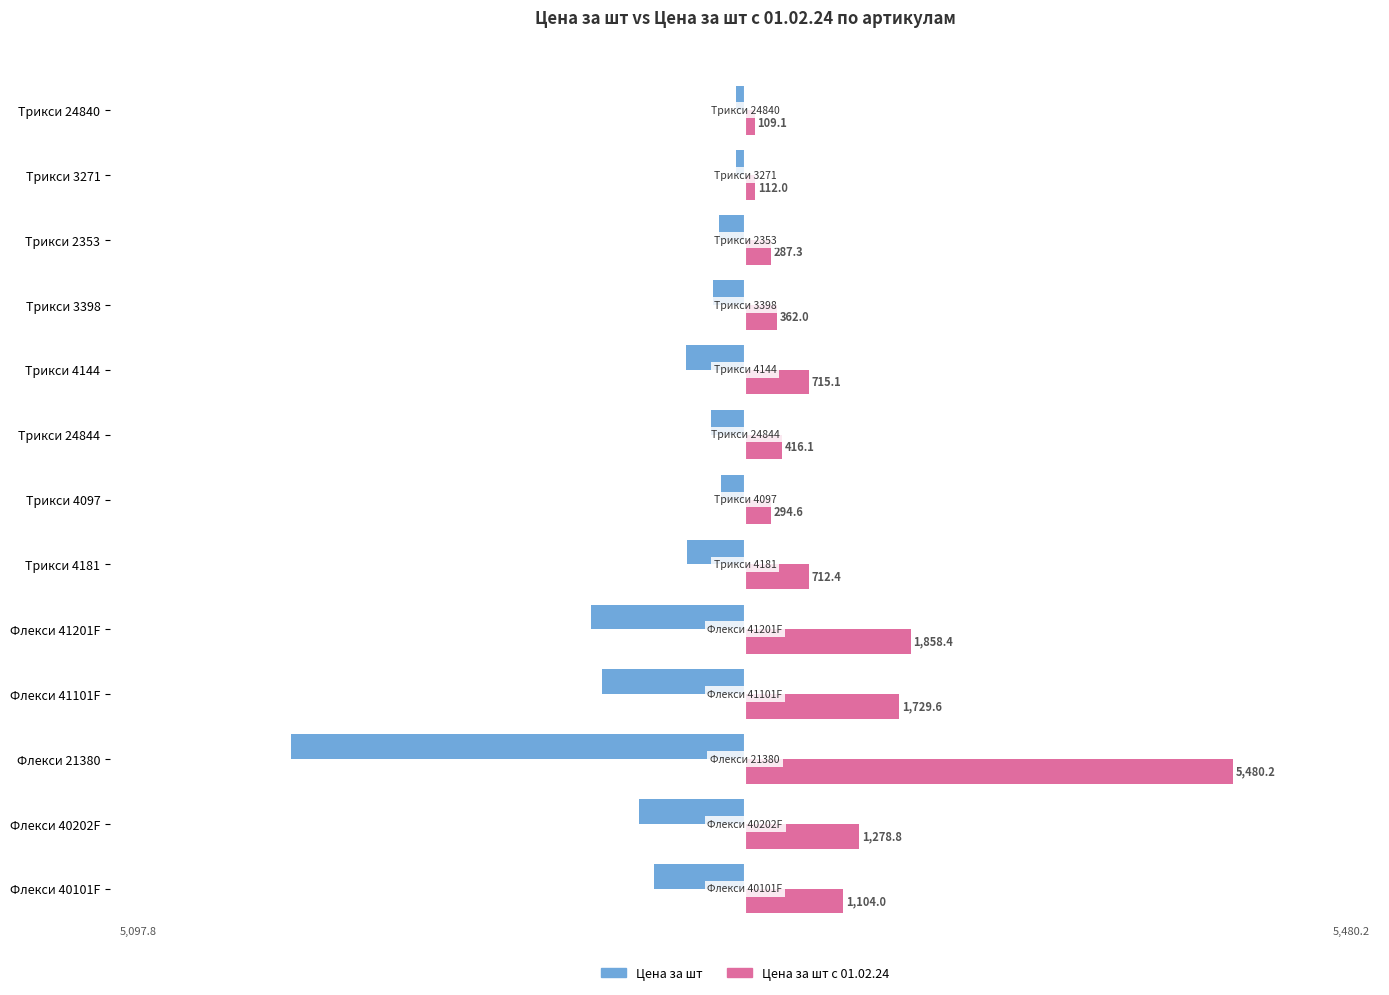

Which series has the largest total across all categories?

Цена за шт с 01.02.24